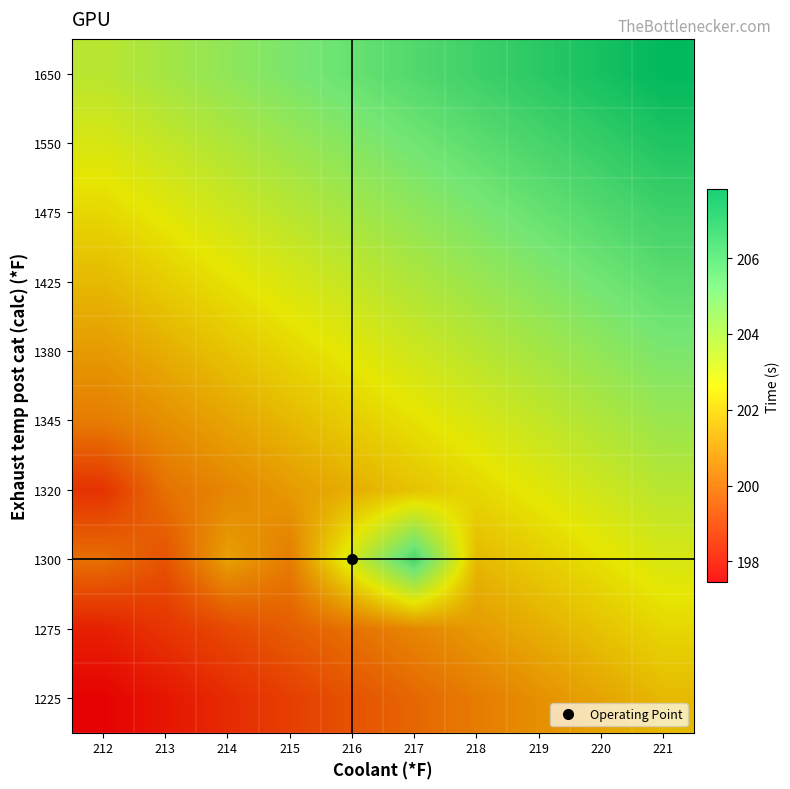

At how many categories does at least one series exceed 198?

10